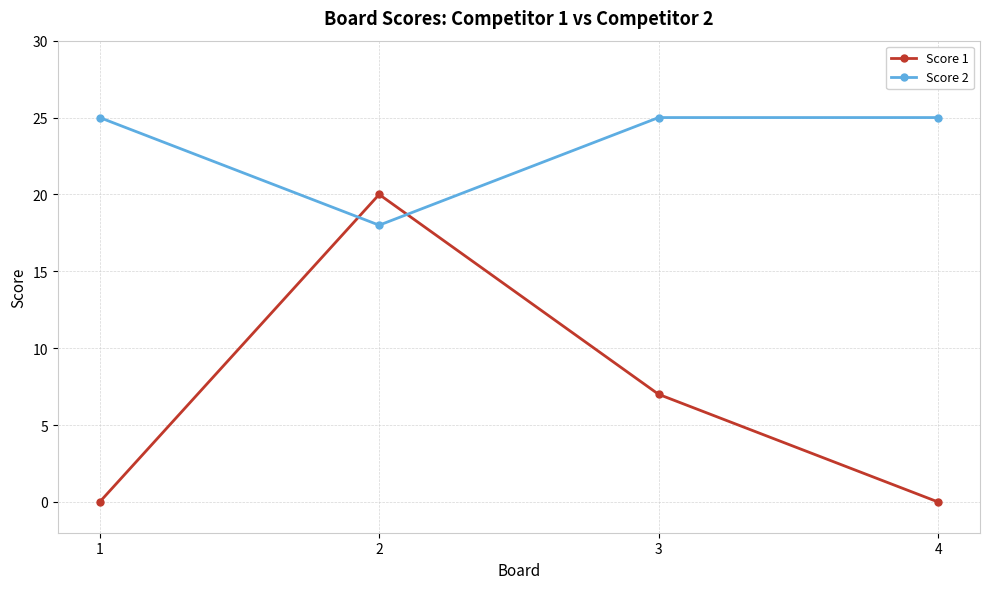

Read the Score 2 value at 1.

25